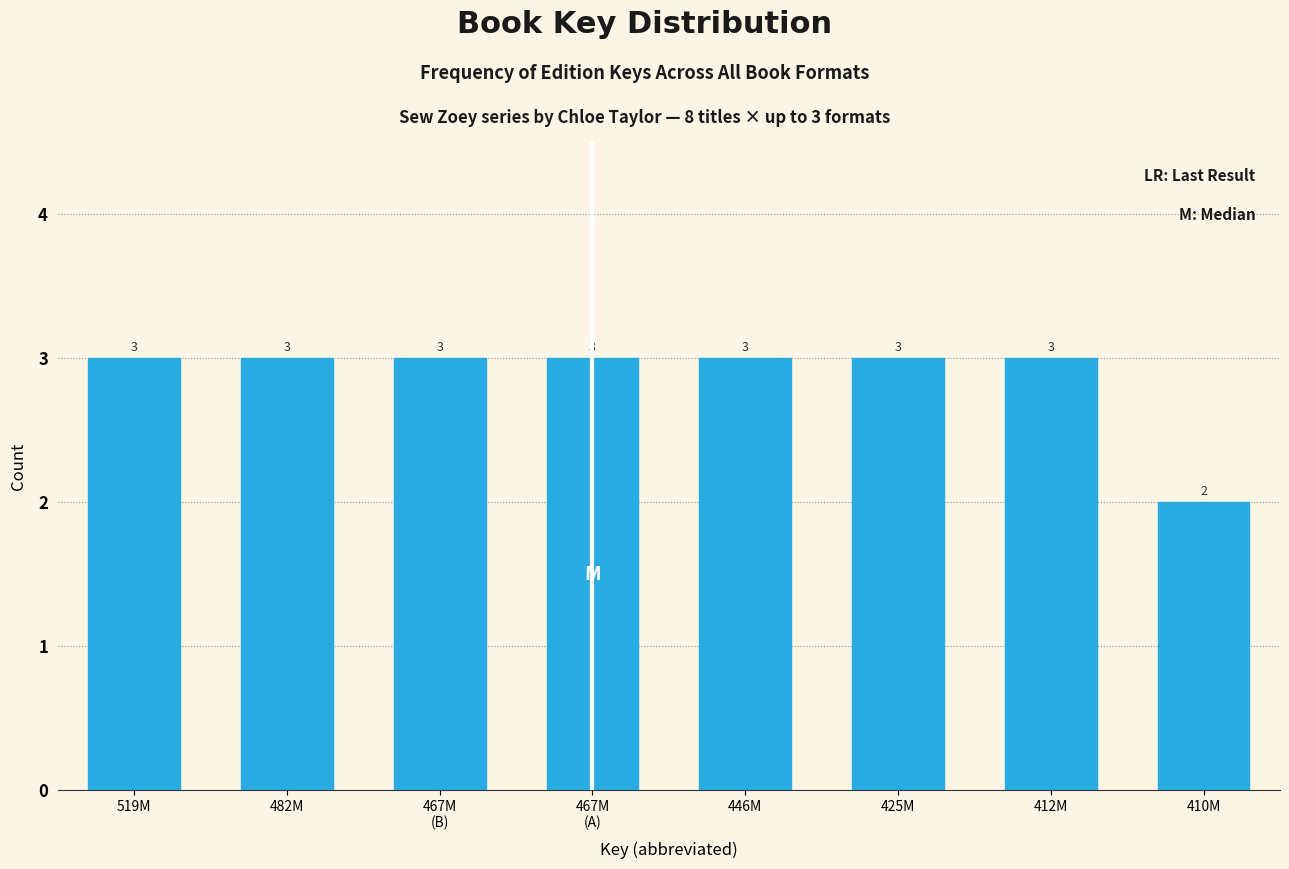

Reading left to right, list all the values displayed in this chart.

3	3	3	3	3	3	3	2